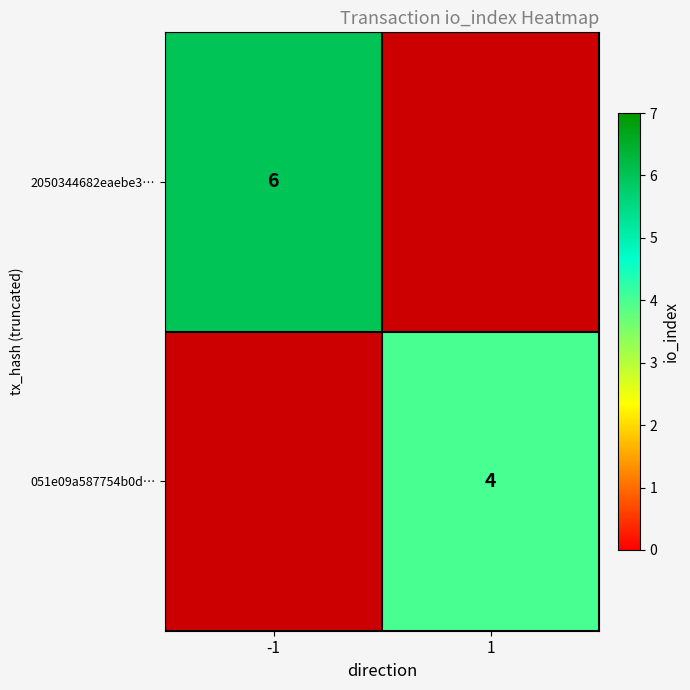

Is it true that 2050344682eaebe3⋯ equals 6 at -1?

True